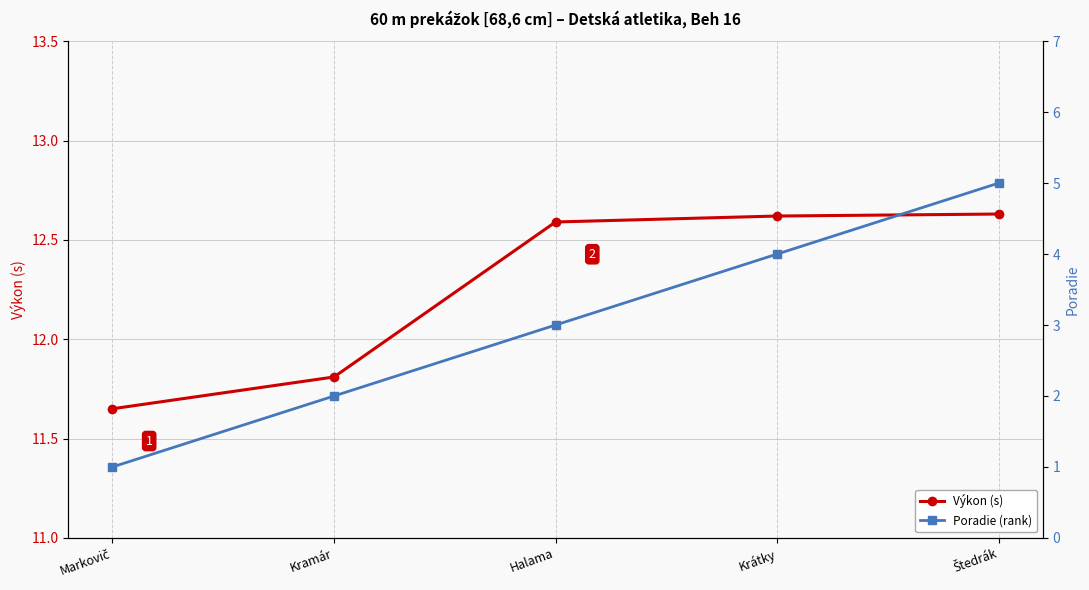

True or false: Výkon (s) and Poradie (rank) intersect in this chart.

False